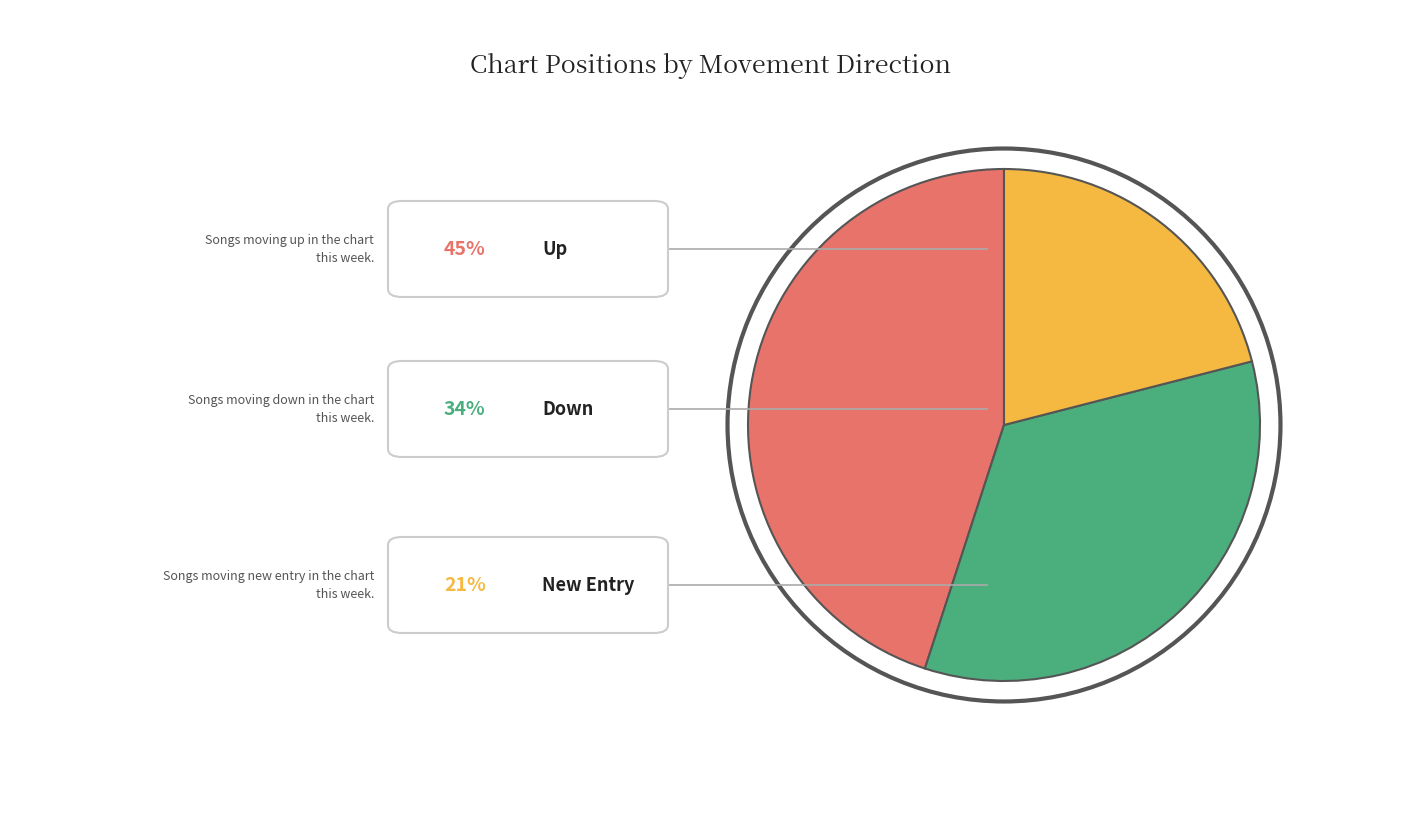

How much of the chart is everything except down?

66.0%